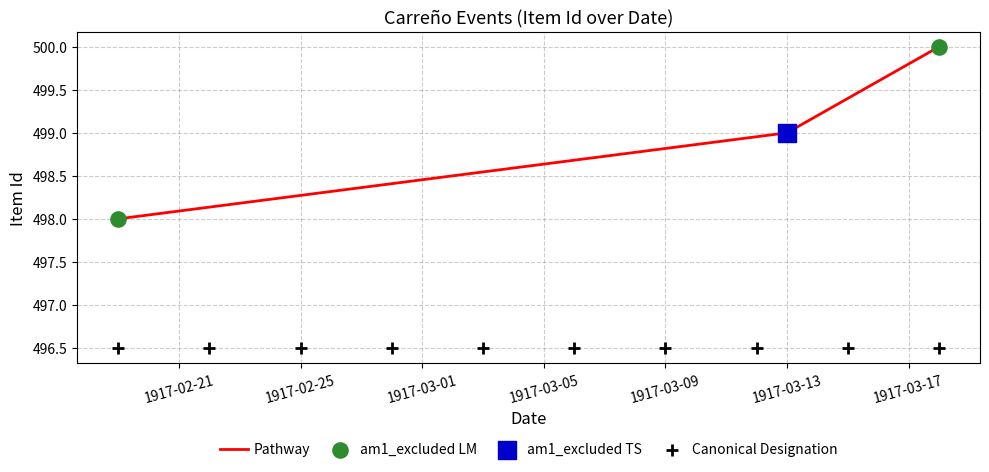

What is the change in value from 1917-02-19 to 1917-03-13?

+1